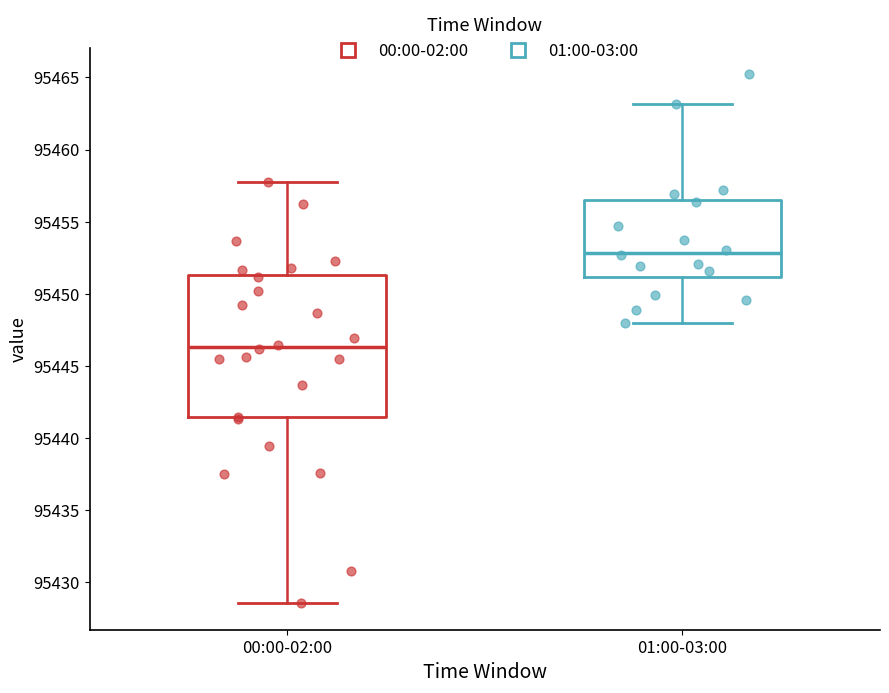

Reading left to right, transcribe this box plot: for each box, give where its median line is, the range the box spans, and where its two whiskers end, as read against the y-axis. The values are not printed on the chart, so give them approximately, as read against the axis.

00:00-02:00: median 95446.5, box 95441.5 to 95451.5, whiskers 95428.5 to 95458.0
01:00-03:00: median 95453.0, box 95451.0 to 95456.5, whiskers 95448.0 to 95463.0